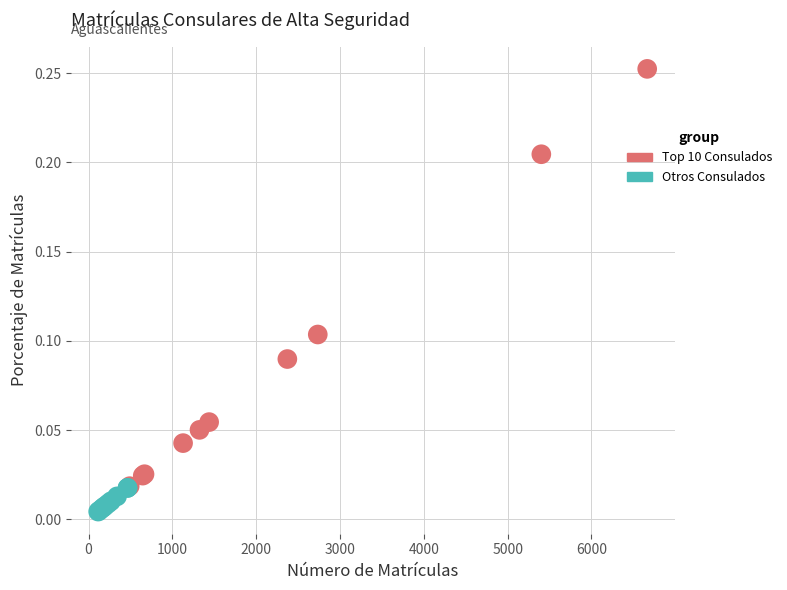

Which series has the largest Y range (max minus min)?

Top 10 Consulados